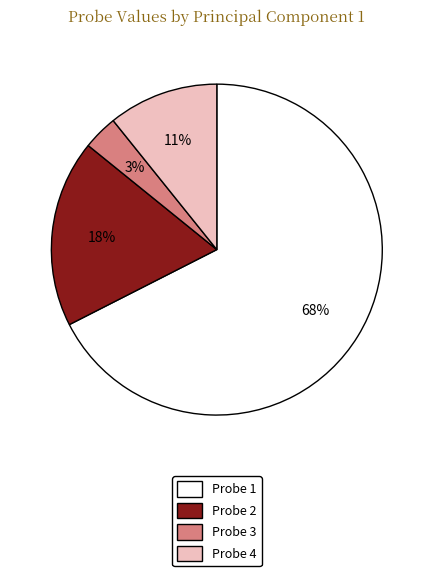

To the nearest percent, what percentage of the pie is Probe 3?

3%